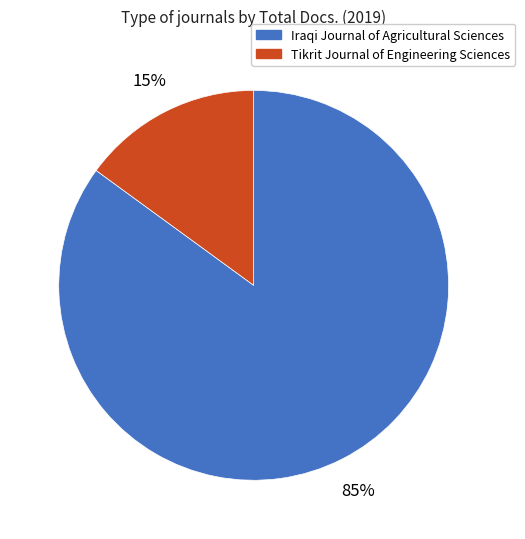

Which category has the smallest portion of the pie?

Tikrit Journal of Engineering Sciences